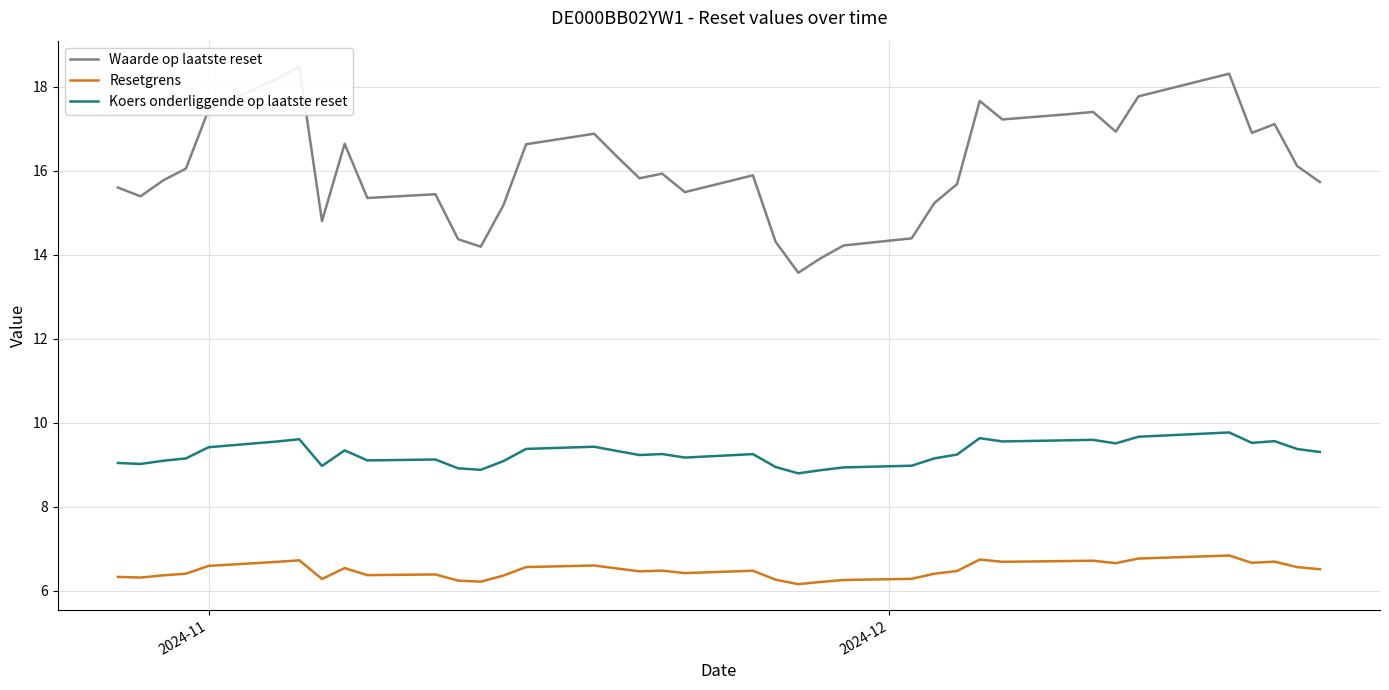

True or false: Resetgrens and Koers onderliggende op laatste reset intersect in this chart.

False